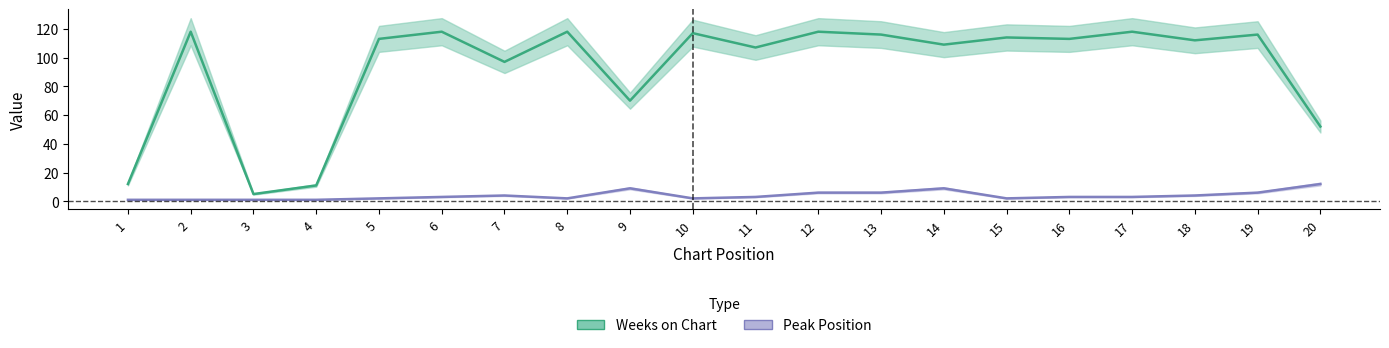

True or false: Peak Position has a value of 6 at 13.

True